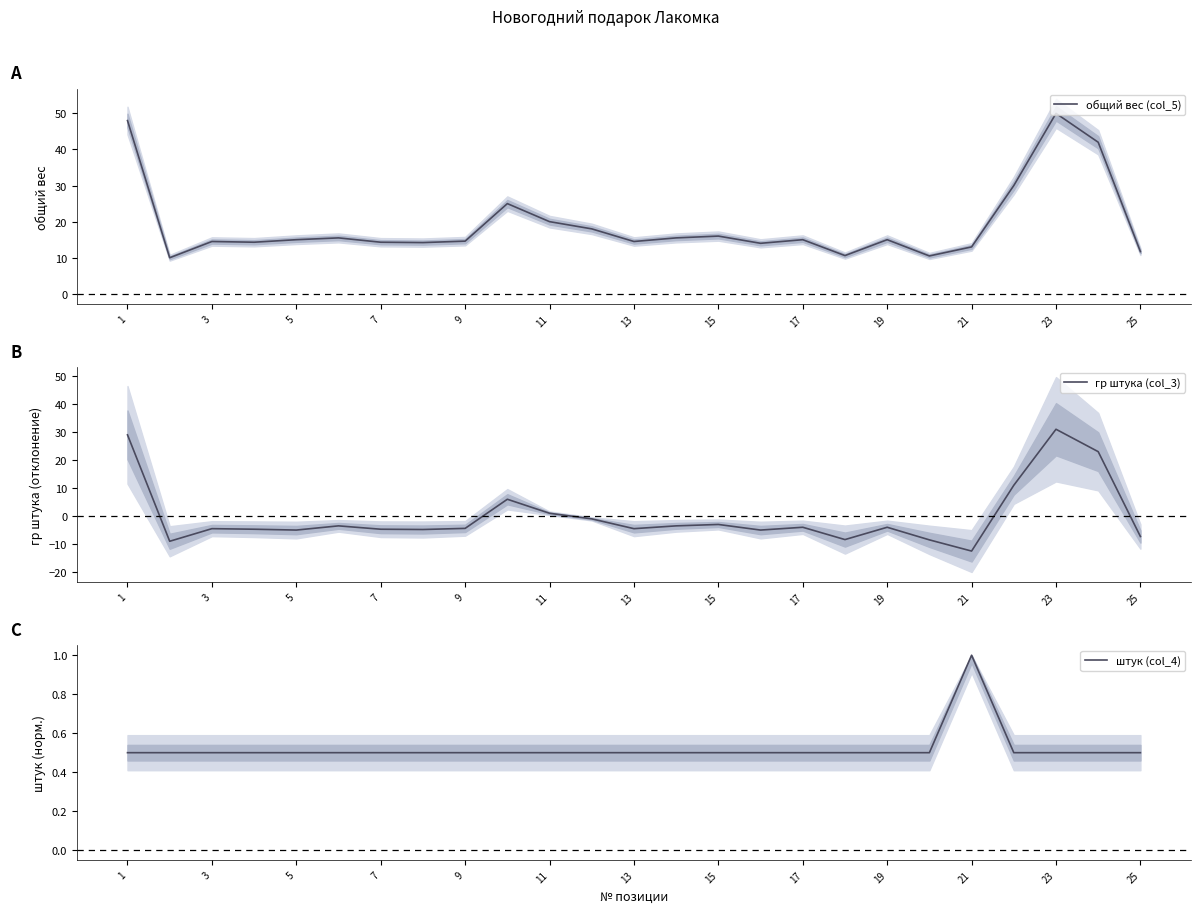

How many штук (col_4) values are between 0 and 1?

25